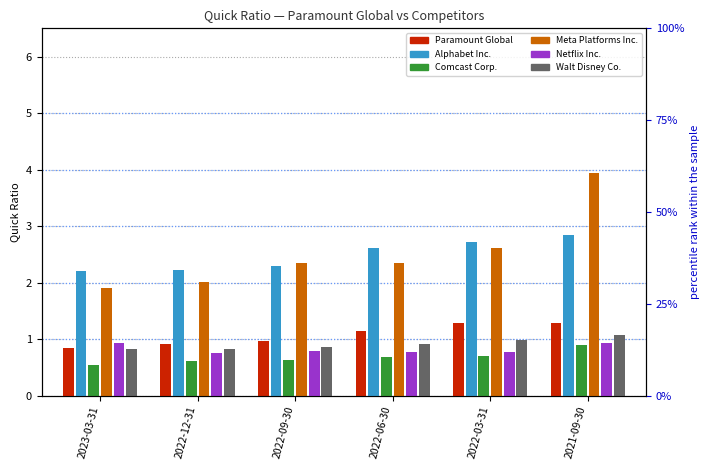

At which label does Paramount Global first exceed 1?

2022-06-30